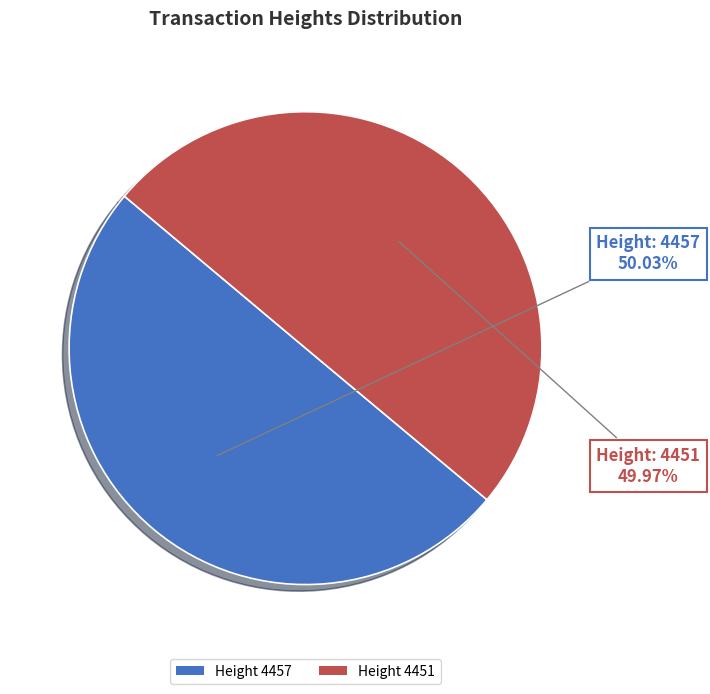

Is there any slice that represents more than half of the pie?

Yes